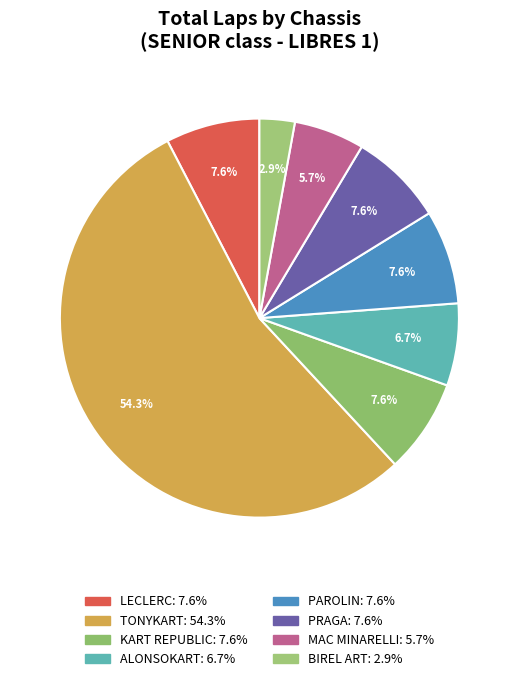

To the nearest percent, what percentage of the pie is BIREL ART?

3%